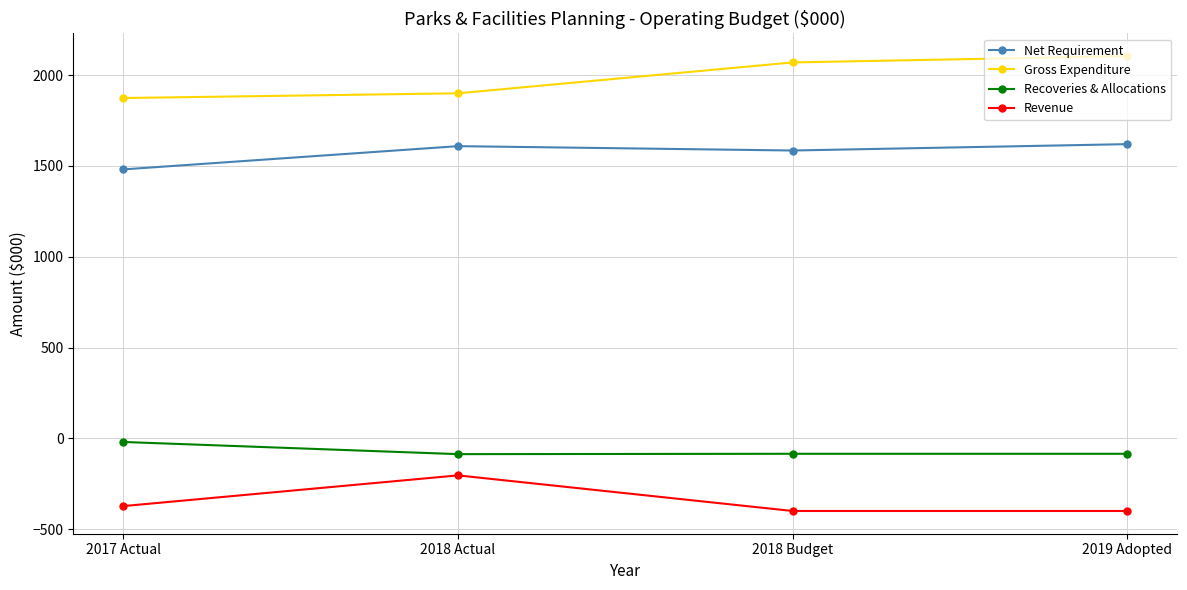

True or false: Gross Expenditure and Revenue cross at least once.

False